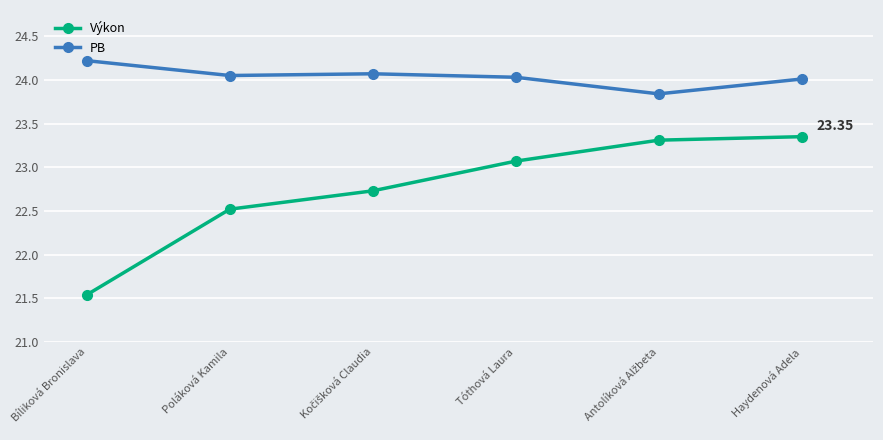

True or false: PB and Výkon intersect in this chart.

False